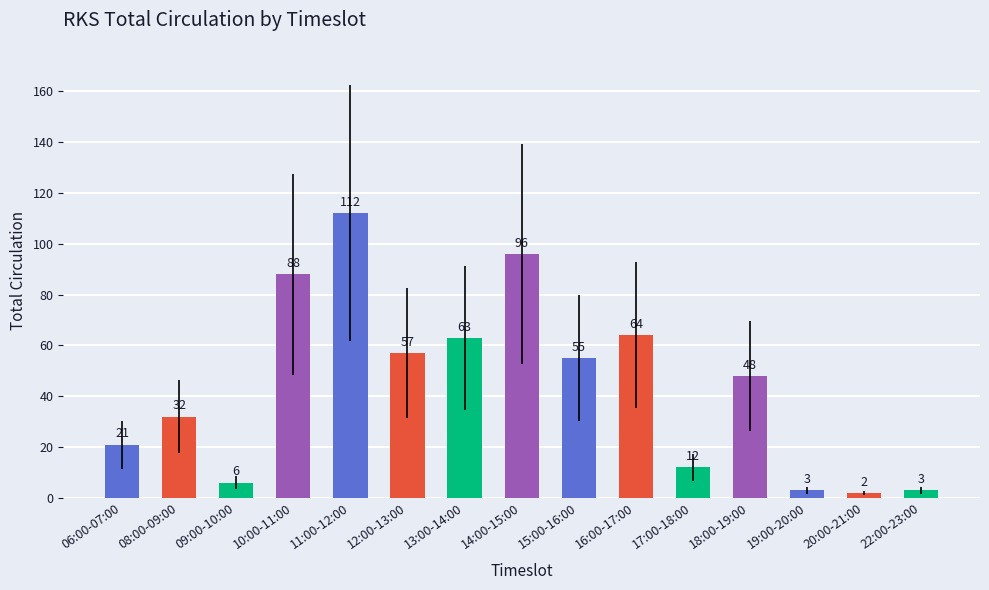

The chart shows a value of 13 at 18:00-19:00. True or false?

False